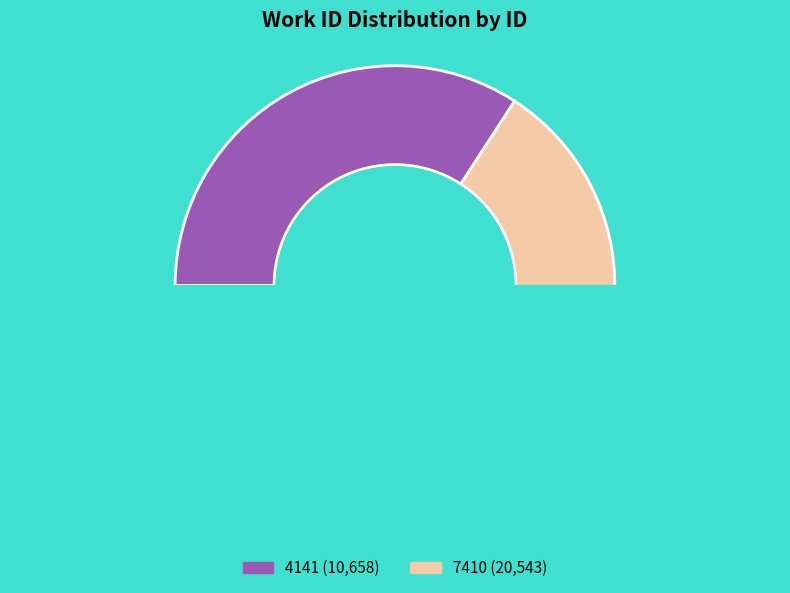

What percentage is NOT represented by 7410?

34.2%